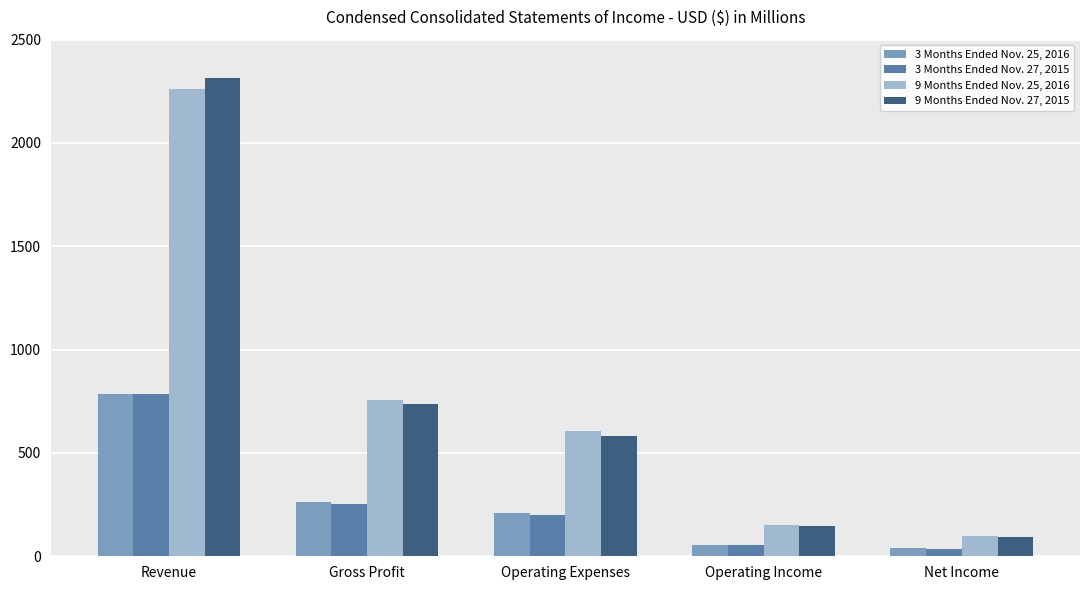

What is the label of the 3rd bar from the left?

Operating Expenses